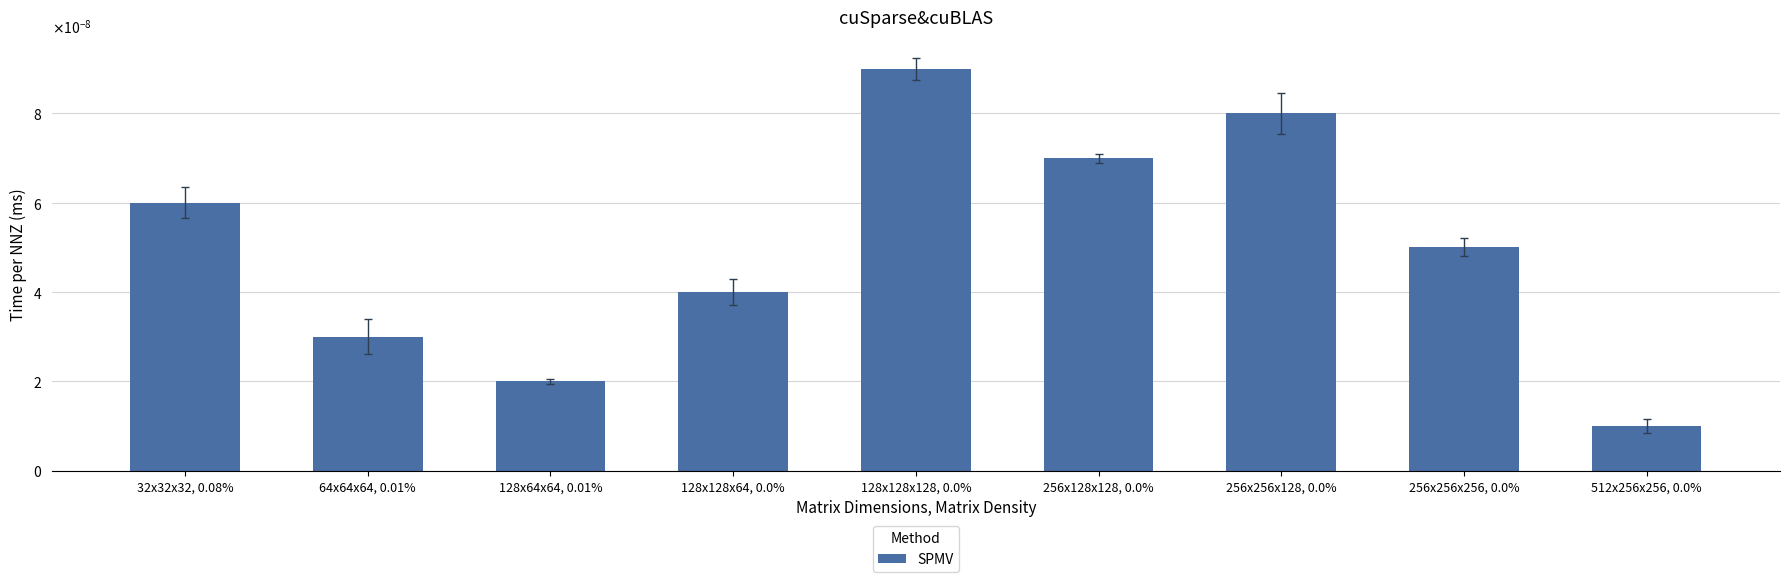

Which label corresponds to the largest value in the chart?

128x128x128, 0.0%